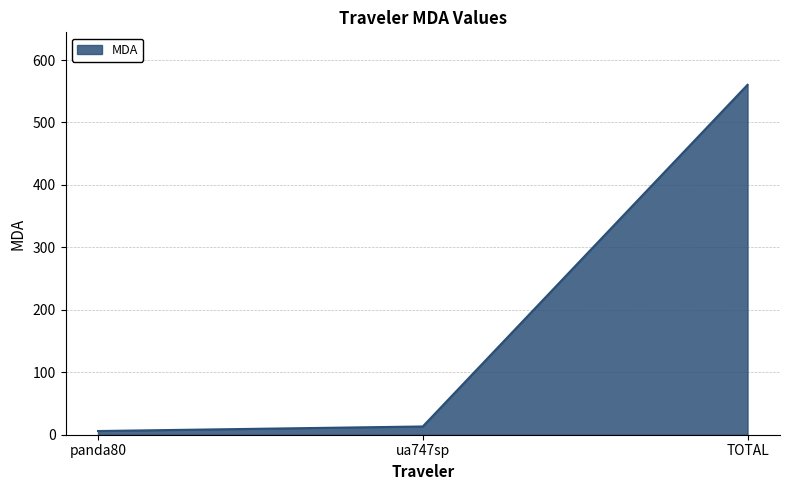

At which category does the chart reach its peak across all series?

TOTAL